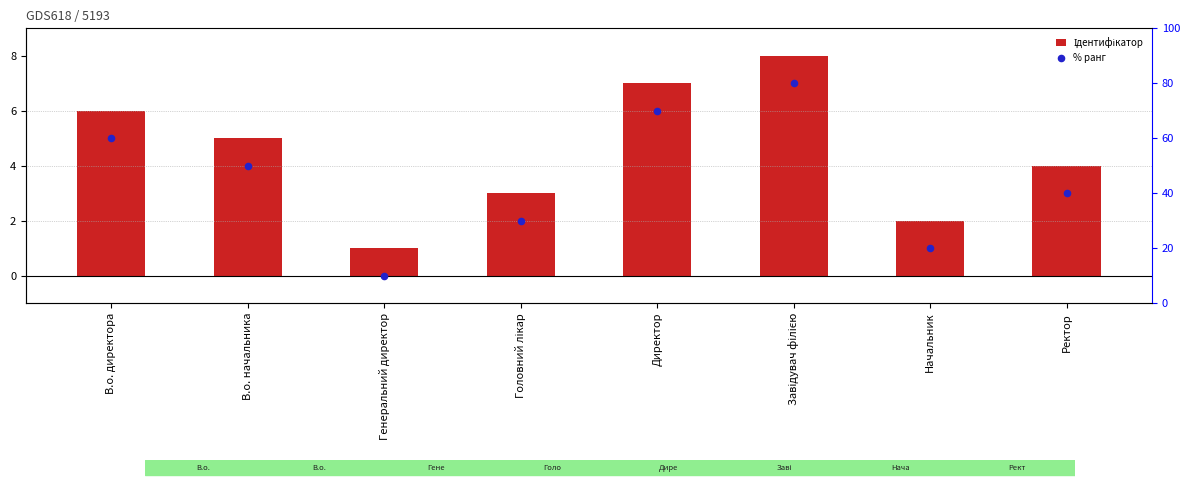

Which series has the largest total across all categories?

% ранг